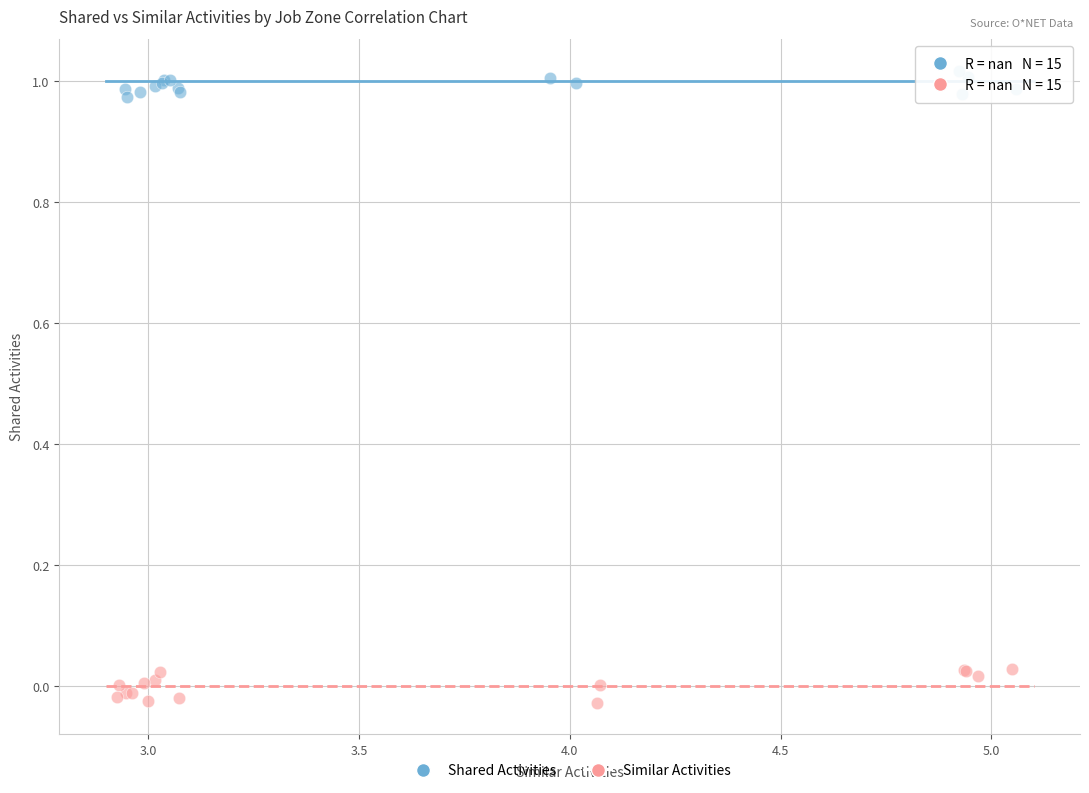

Which series has the largest Y range (max minus min)?

Similar Activities